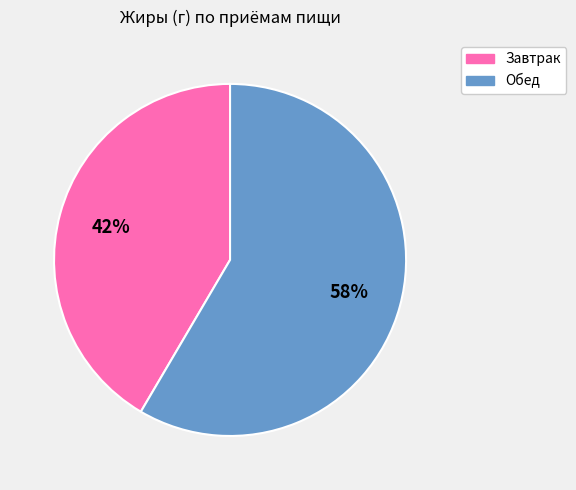

The Обед slice represents 58% of the pie. True or false?

True